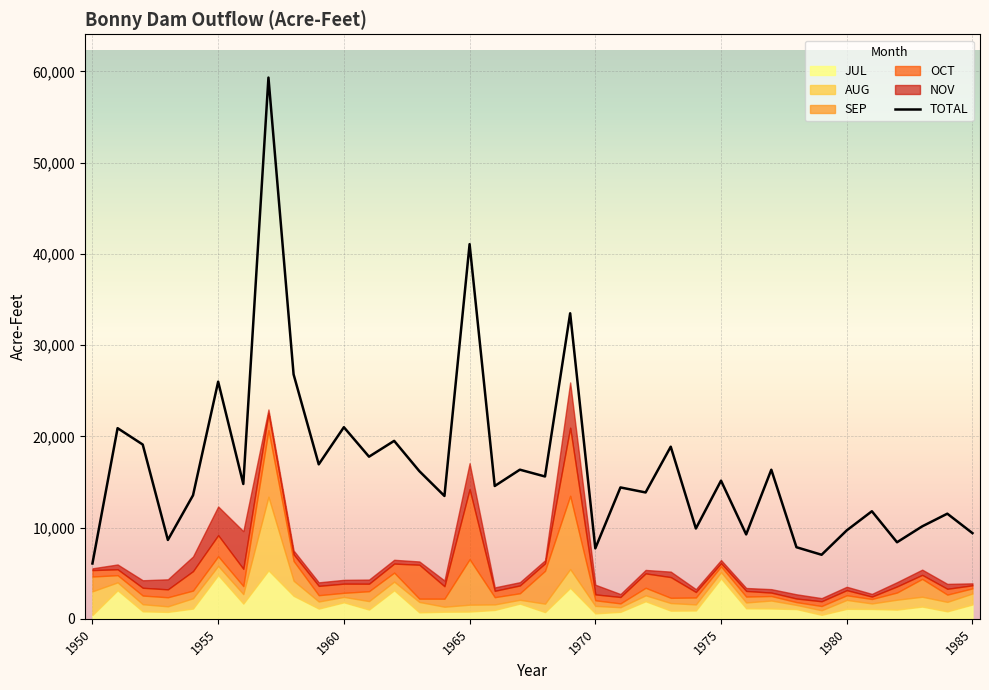

What is the change in value from 12 to 17?

-3158